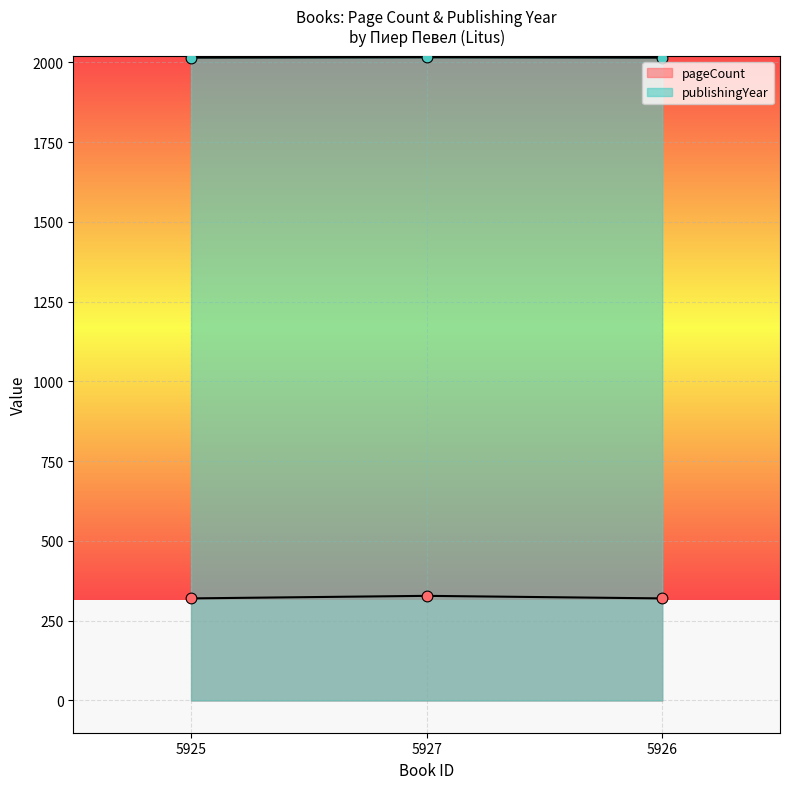

Which series has the widest spread of Y values?

pageCount